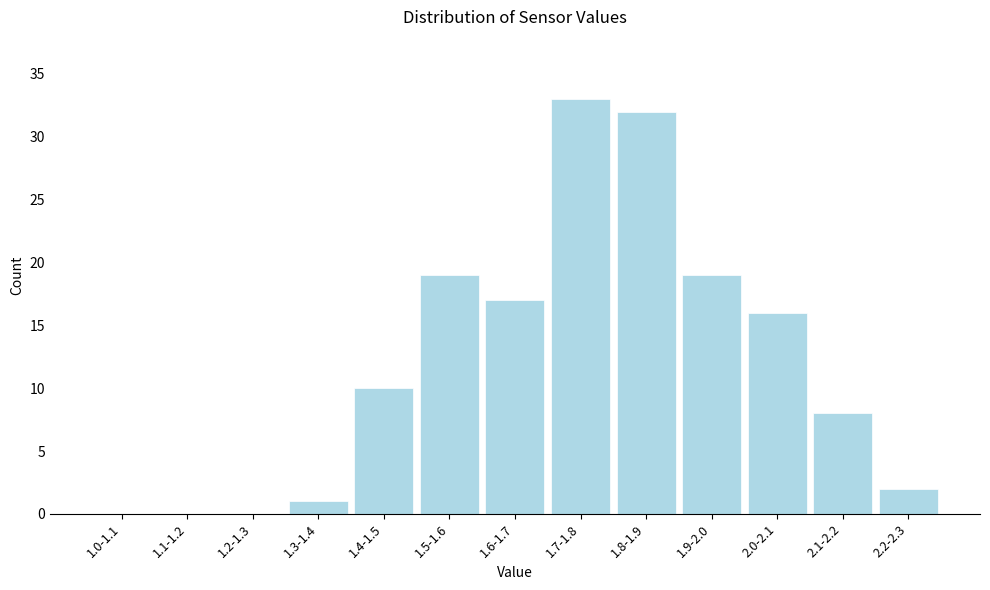

Reading left to right, extract all data points from this chart.

1.0-1.1=0	1.1-1.2=0	1.2-1.3=0	1.3-1.4=1	1.4-1.5=10	1.5-1.6=19	1.6-1.7=17	1.7-1.8=33	1.8-1.9=32	1.9-2.0=19	2.0-2.1=16	2.1-2.2=8	2.2-2.3=2